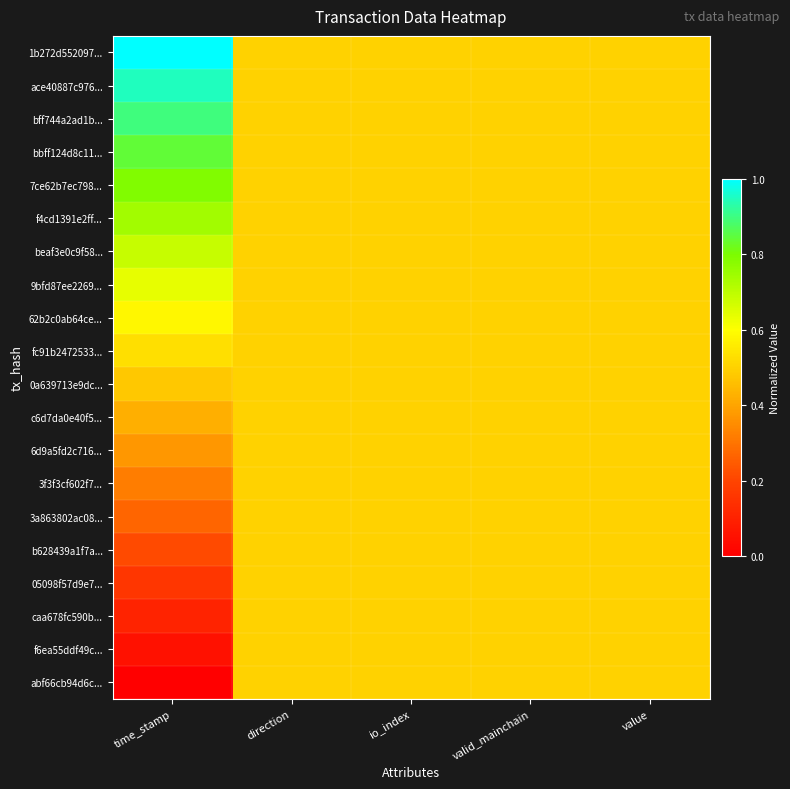

Rank the series by their maximum value, from lowest to highest.

0a639713e9dc..., c6d7da0e40f5..., 6d9a5fd2c716..., 3f3f3cf602f7..., 3a863802ac08..., b628439a1f7a..., 05098f57d9e7..., caa678fc590b..., f6ea55ddf49c..., abf66cb94d6c..., fc91b2472533..., 62b2c0ab64ce..., 9bfd87ee2269..., beaf3e0c9f58..., f4cd1391e2ff..., 7ce62b7ec798..., bbff124d8c11..., bff744a2ad1b..., ace40887c976..., 1b272d552097...